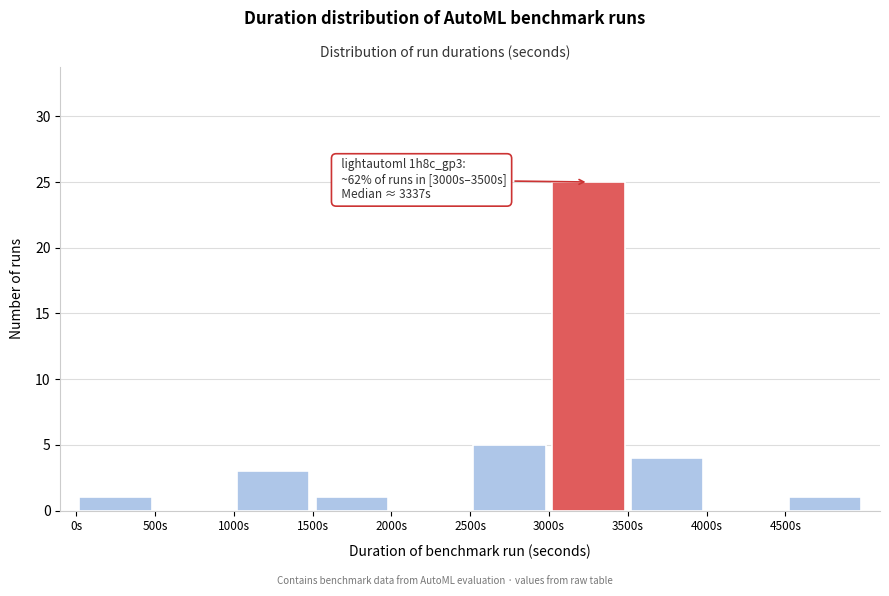

Which range on the x-axis has the tallest bar?

3000 to 3500